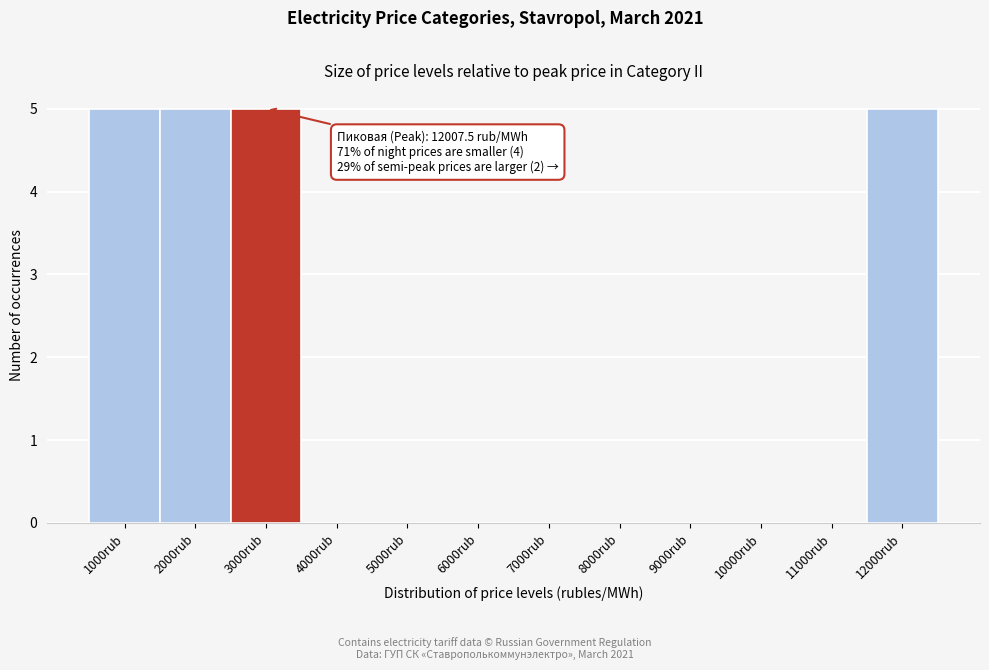

Reading right to left, what are all the values shown in this chart?

12000rub=5	11000rub=0	10000rub=0	9000rub=0	8000rub=0	7000rub=0	6000rub=0	5000rub=0	4000rub=0	3000rub=5	2000rub=5	1000rub=5